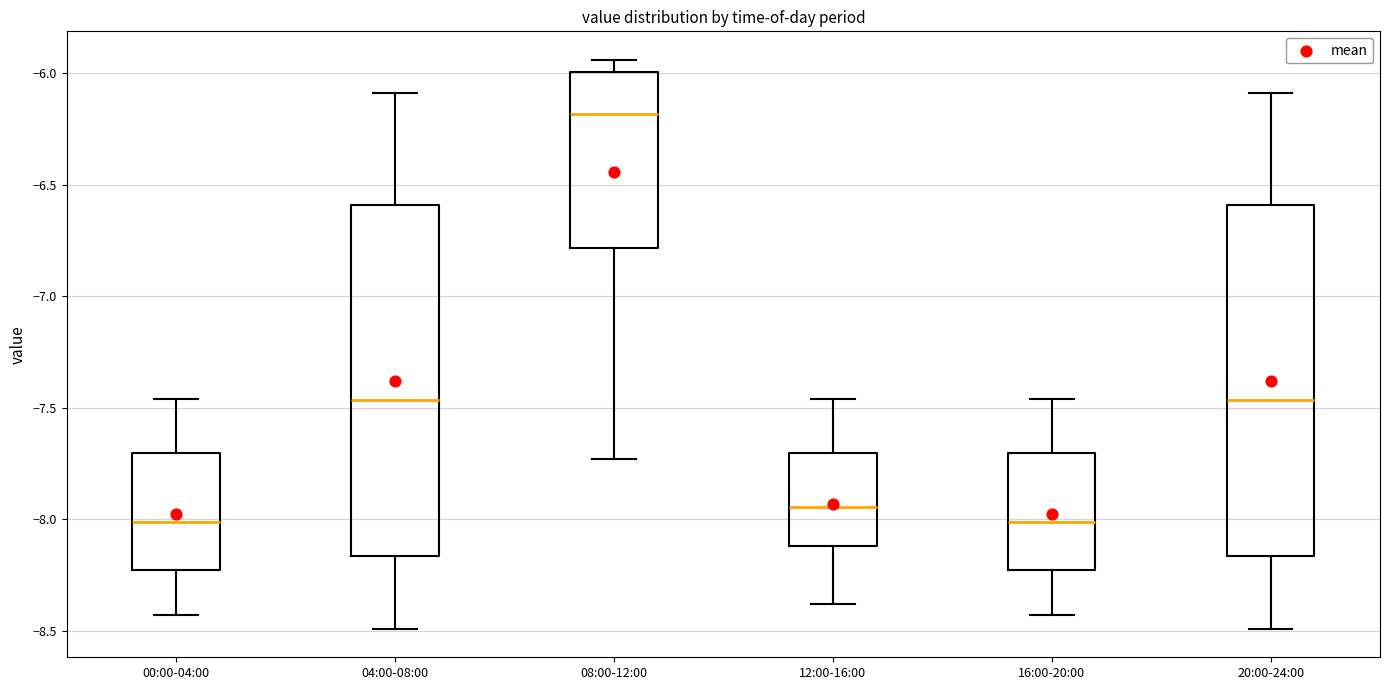

Reading left to right, transcribe this box plot: for each box, give where its median line is, the range the box spans, and where its two whiskers end, as read against the y-axis. The values are not printed on the chart, so give them approximately, as read against the axis.

00:00-04:00: median -8.00, box -8.25 to -7.70, whiskers -8.45 to -7.45
04:00-08:00: median -7.45, box -8.15 to -6.60, whiskers -8.50 to -6.10
08:00-12:00: median -6.20, box -6.80 to -6.00, whiskers -7.75 to -5.95
12:00-16:00: median -7.95, box -8.10 to -7.70, whiskers -8.40 to -7.45
16:00-20:00: median -8.00, box -8.25 to -7.70, whiskers -8.45 to -7.45
20:00-24:00: median -7.45, box -8.15 to -6.60, whiskers -8.50 to -6.10